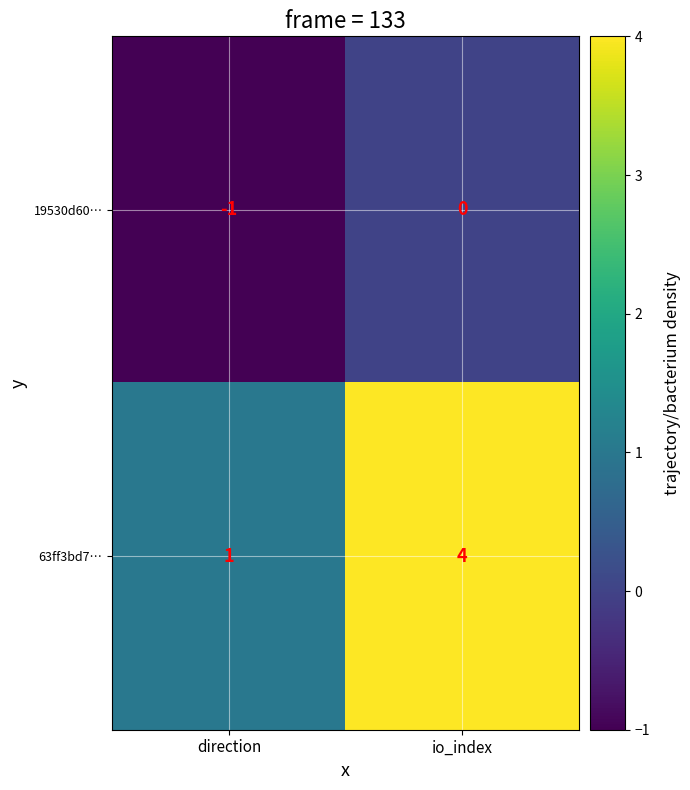

What is the highest value of the 63ff3bd7… series?

4